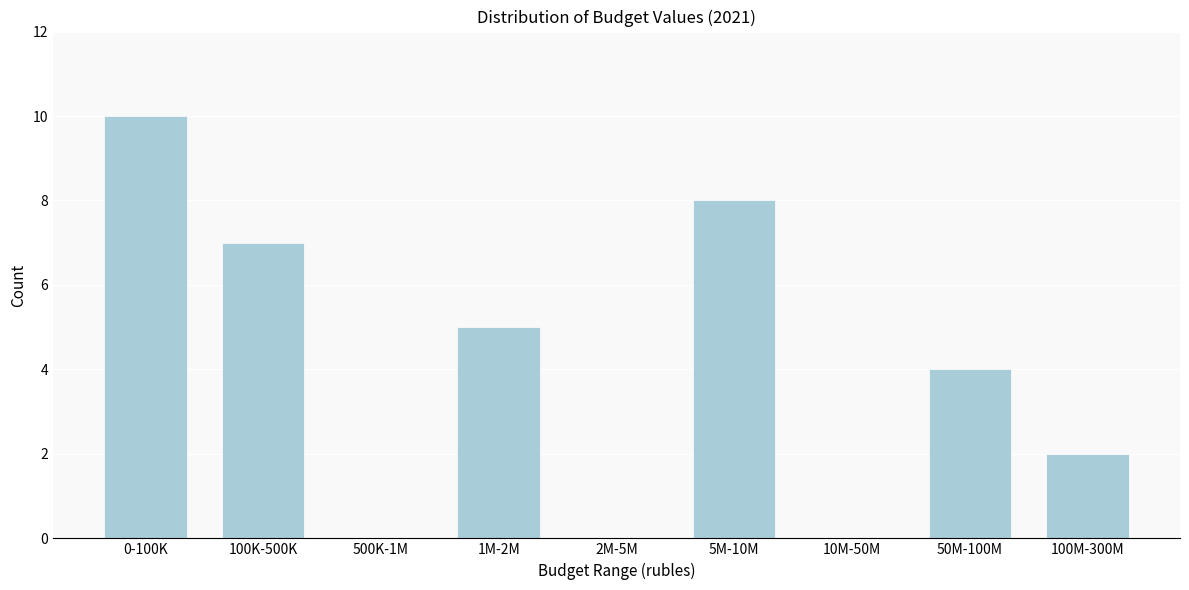

Reading left to right, extract all data points from this chart.

0-100K=10	100K-500K=7	500K-1M=0	1M-2M=5	2M-5M=0	5M-10M=8	10M-50M=0	50M-100M=4	100M-300M=2